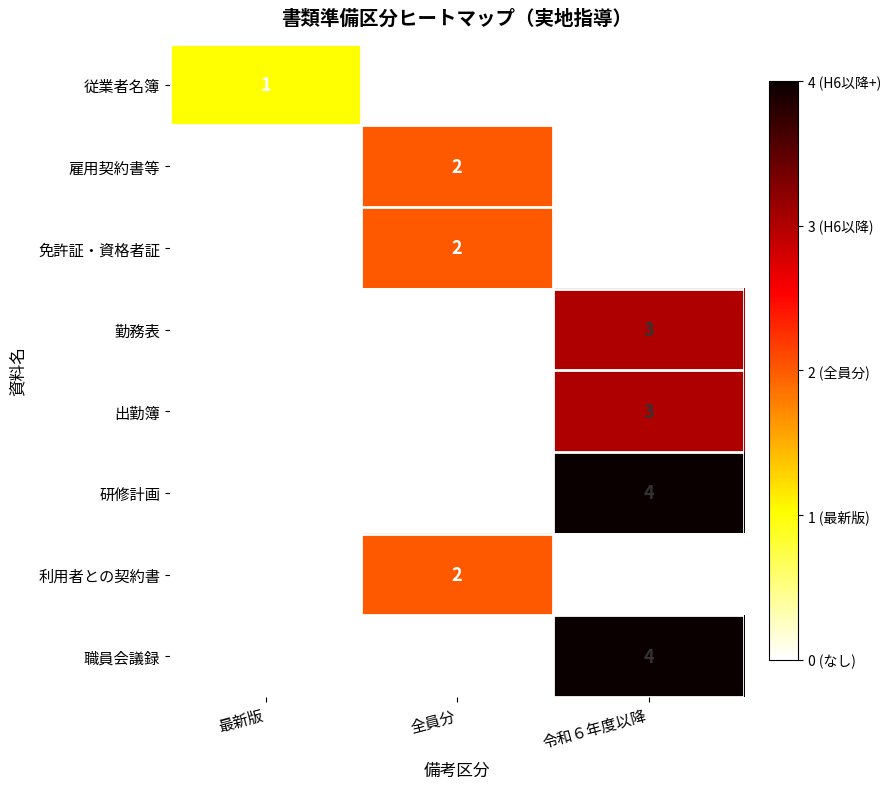

True or false: 利用者との契約書 has a value of 1 at 全員分.

False